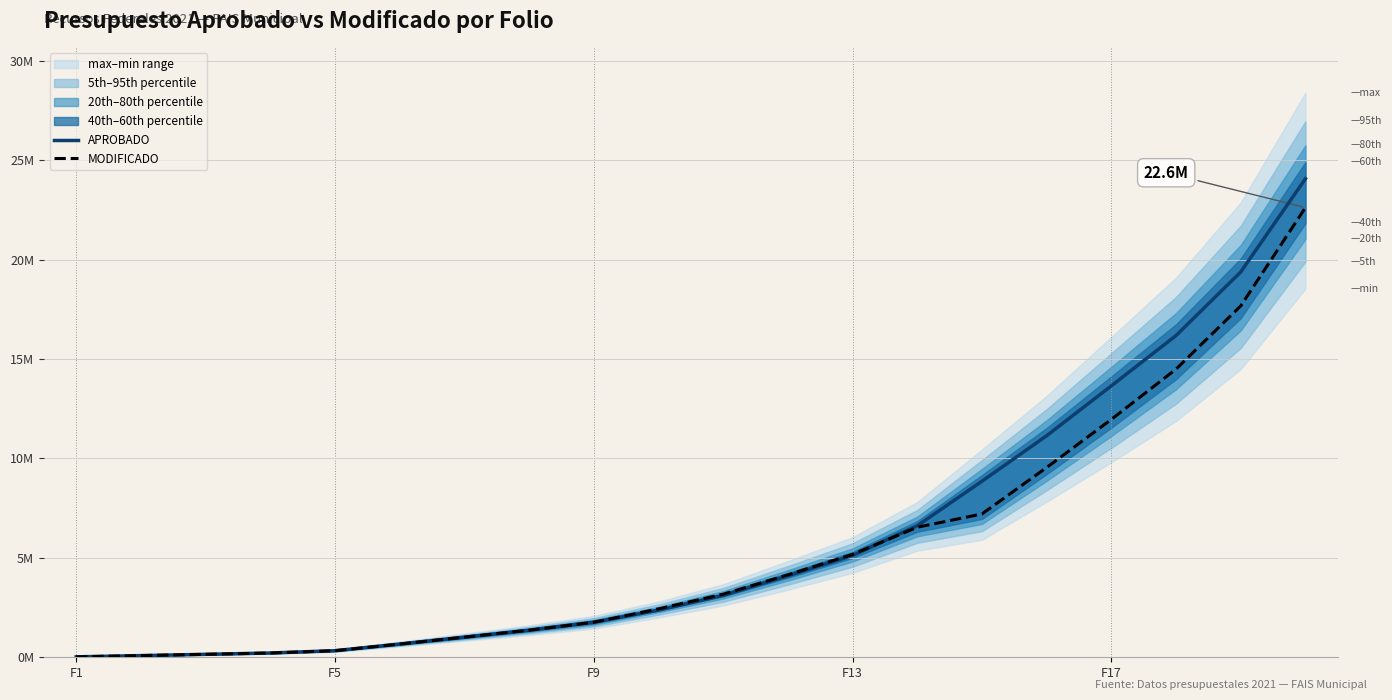

List the series in order of their overall mean, lowest first.

MODIFICADO, APROBADO